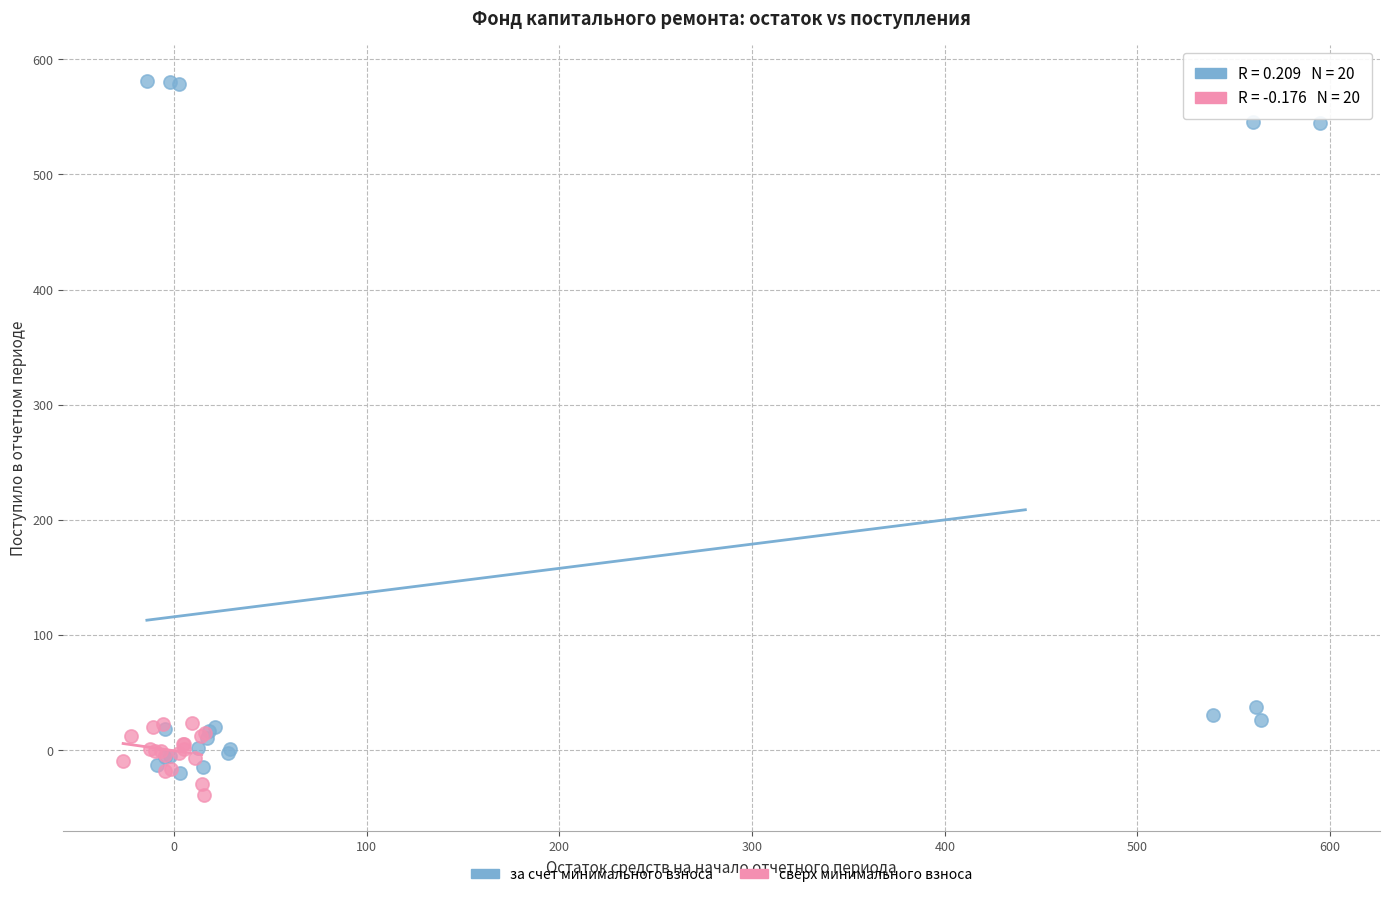

Which series contains the highest Y value?

за счет минимального взноса